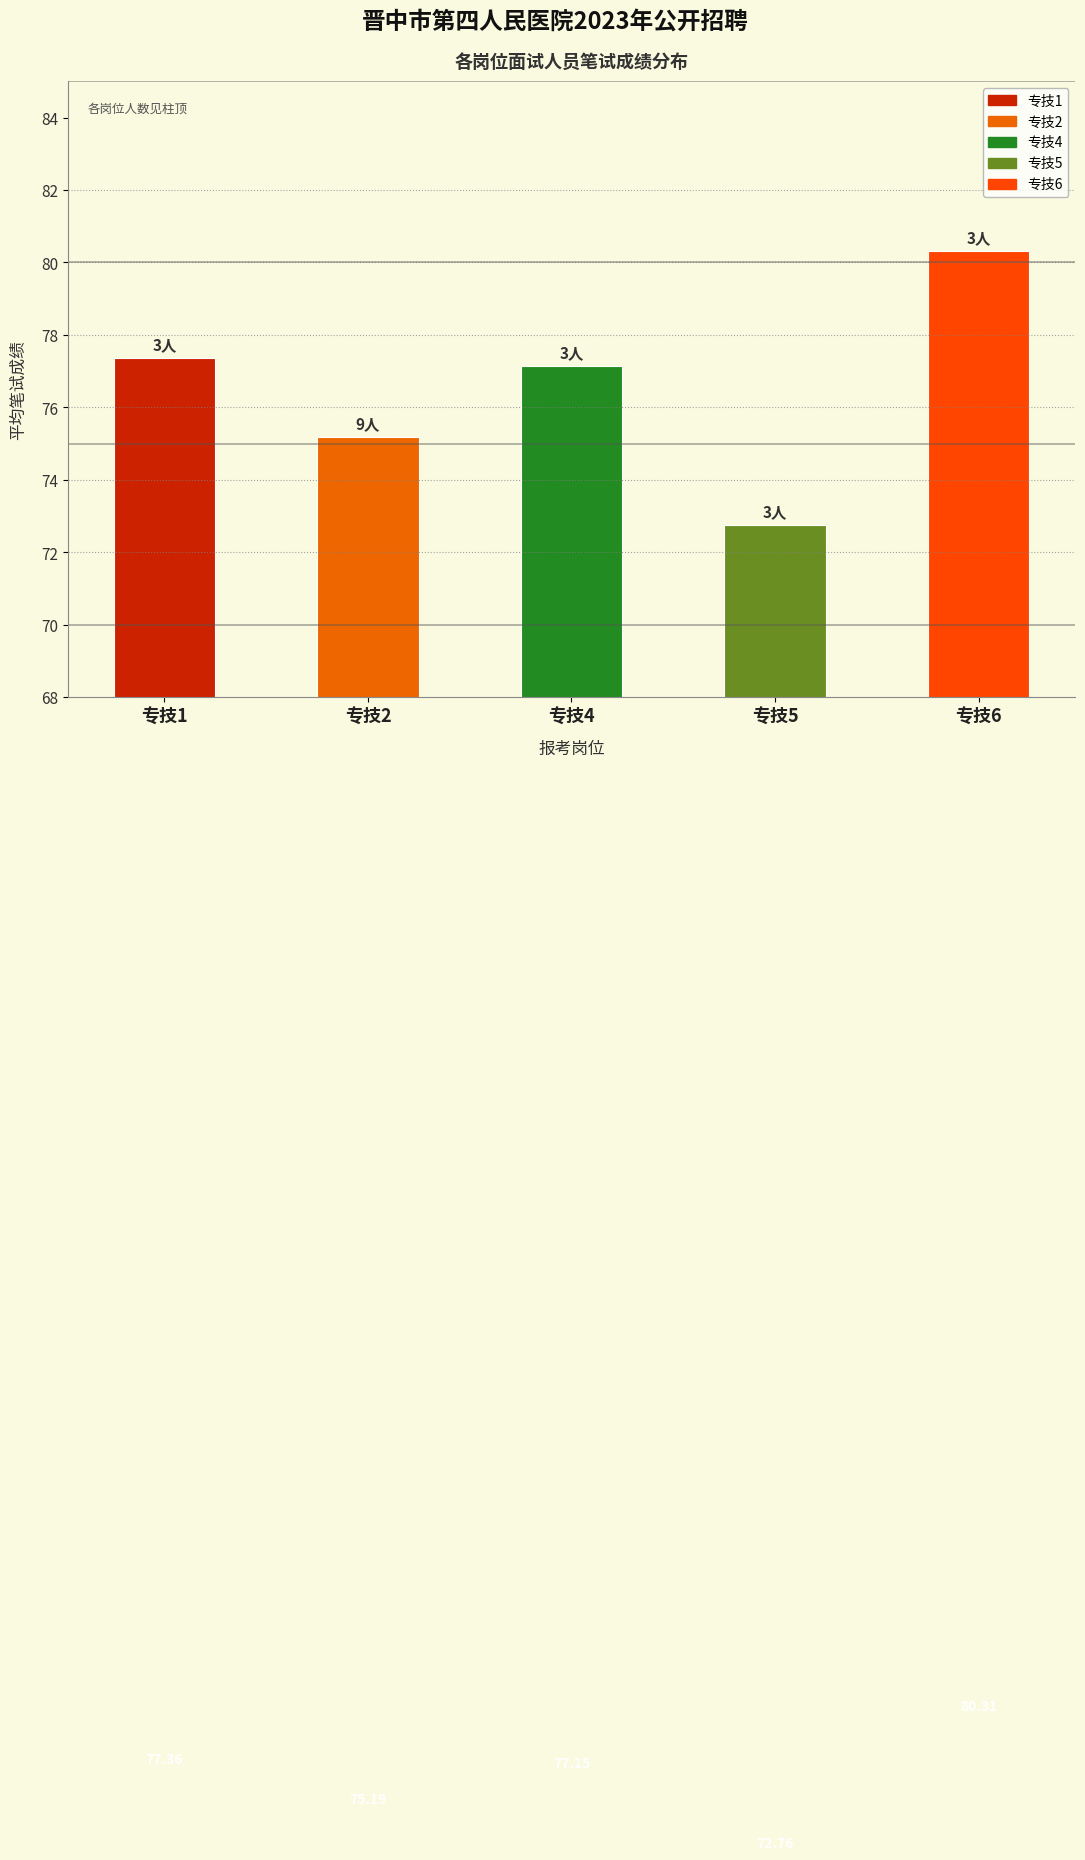

What is the sum of the values at 专技6 and 专技5?

153.1